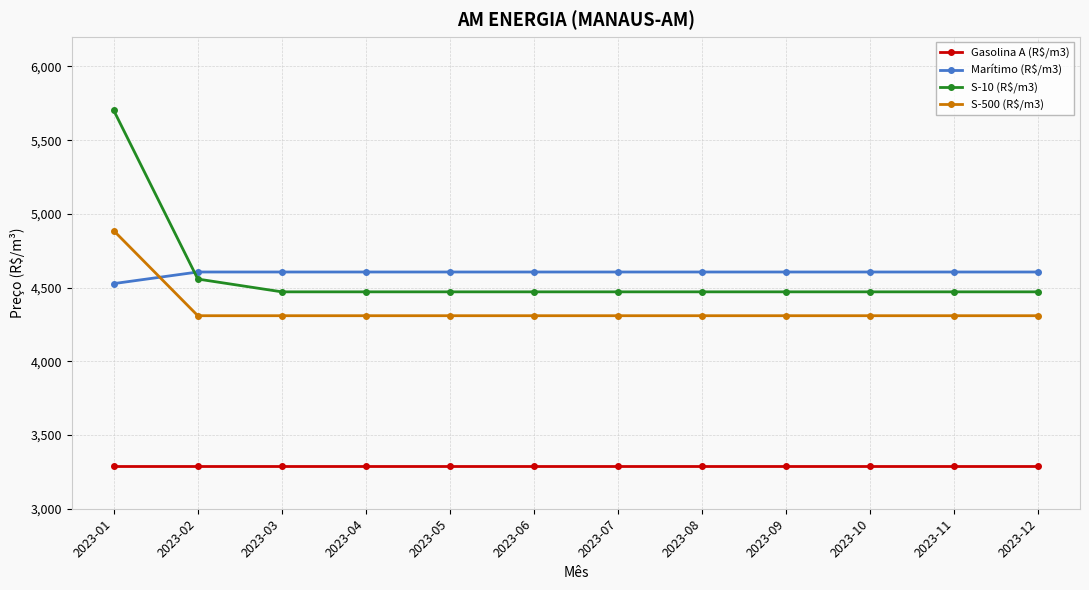

How many values in the Marítimo (R$/m3) series exceed 4605?

11